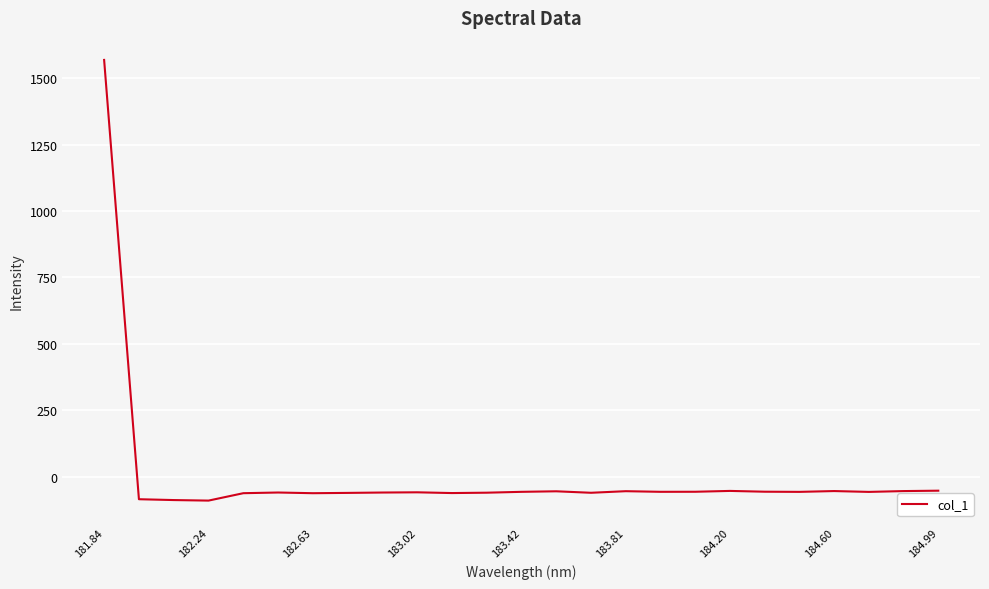

What is the sum of all values?

86.9